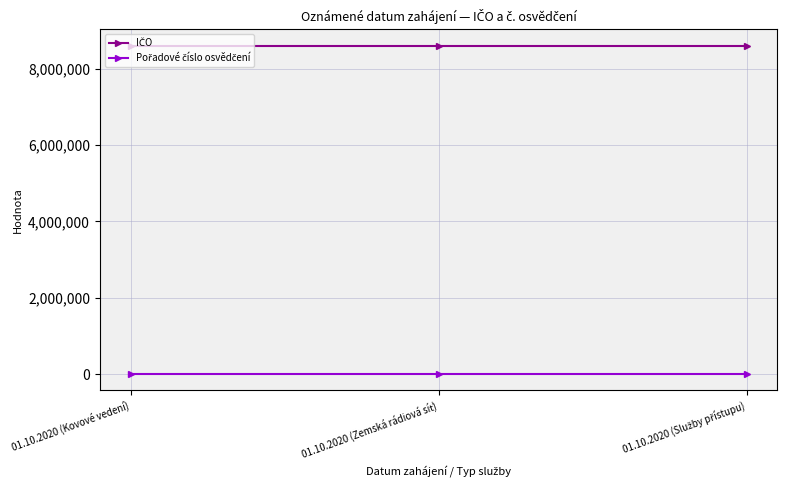

What is the label of the 3rd point from the right?

01.10.2020 (Kovové vedení)